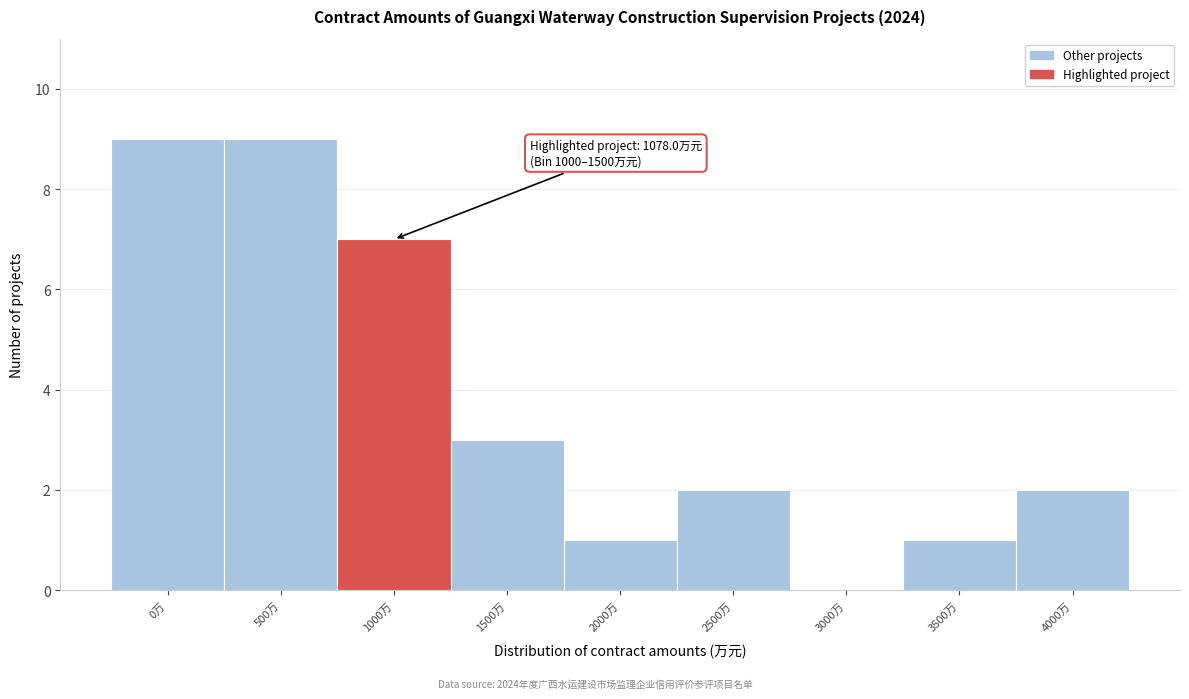

Reading left to right, transcribe all the data shown in this chart.

0万=9	500万=9	1000万=7	1500万=3	2000万=1	2500万=2	3000万=0	3500万=1	4000万=2